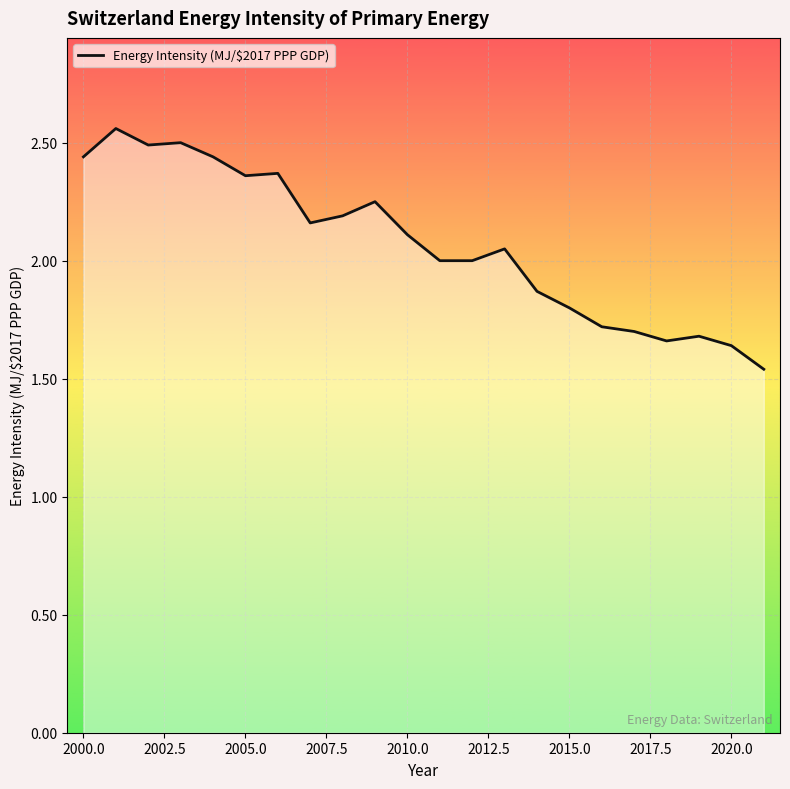

What is the difference between the maximum and minimum values?

1.0